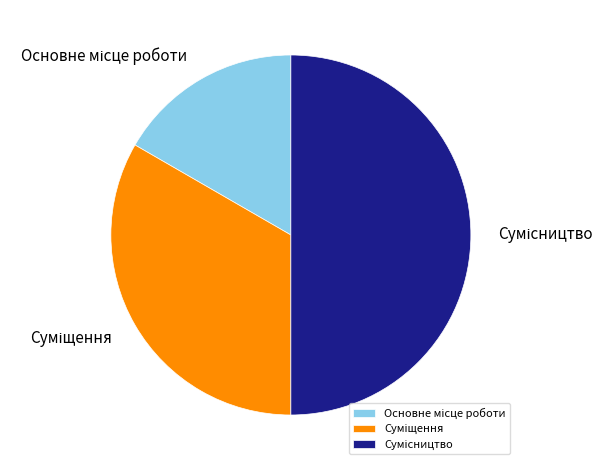

What is the total percentage of Сумісництво and Суміщення?

83.3%